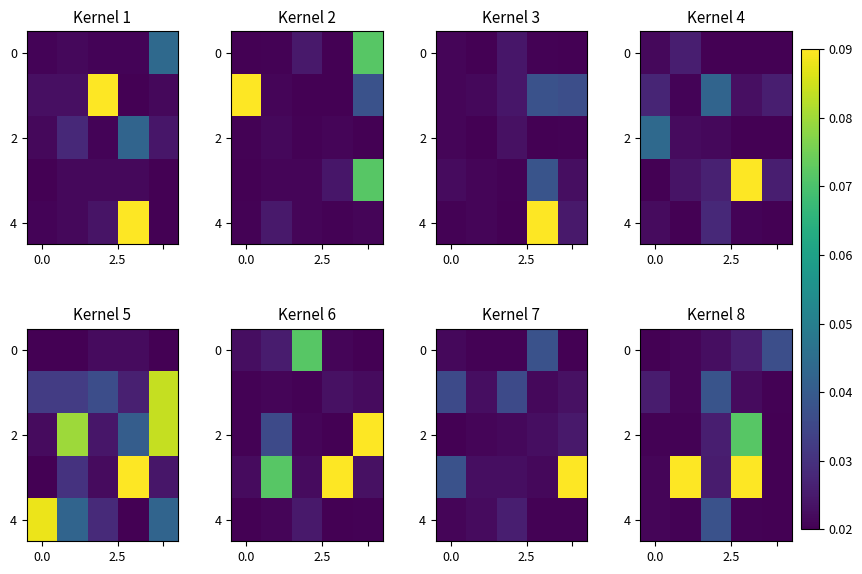

How many distinct data groups are displayed?

5